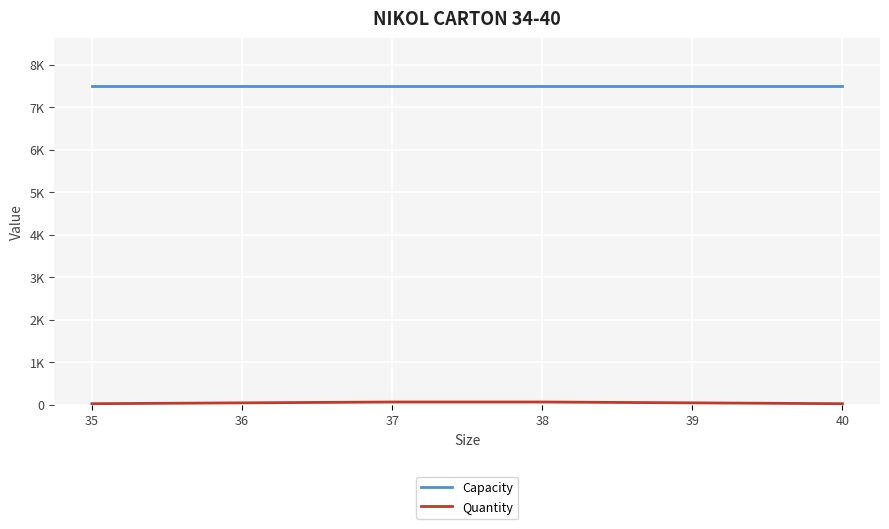

At how many categories does at least one series exceed 986?

6